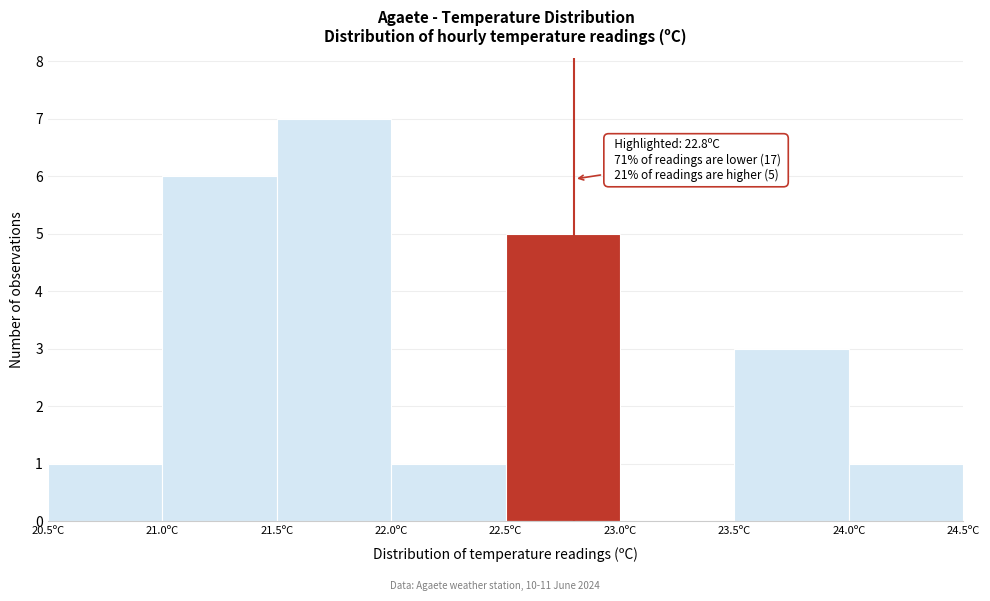

Over which range of the x-axis is the bar tallest?

21.5 to 22.0